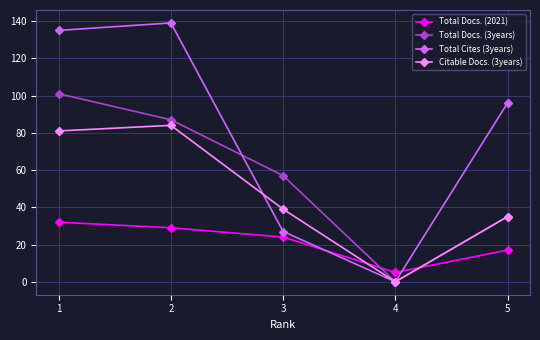

What are all the series names shown in the legend?

Total Docs. (2021), Total Docs. (3years), Total Cites (3years), Citable Docs. (3years)